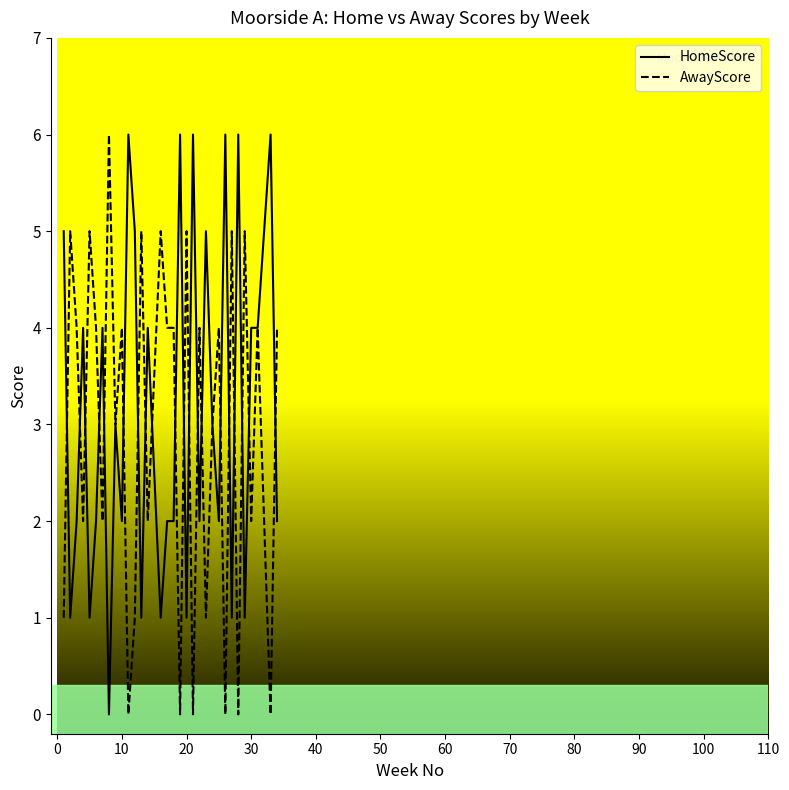

True or false: HomeScore has a value of 1 at 20.

True